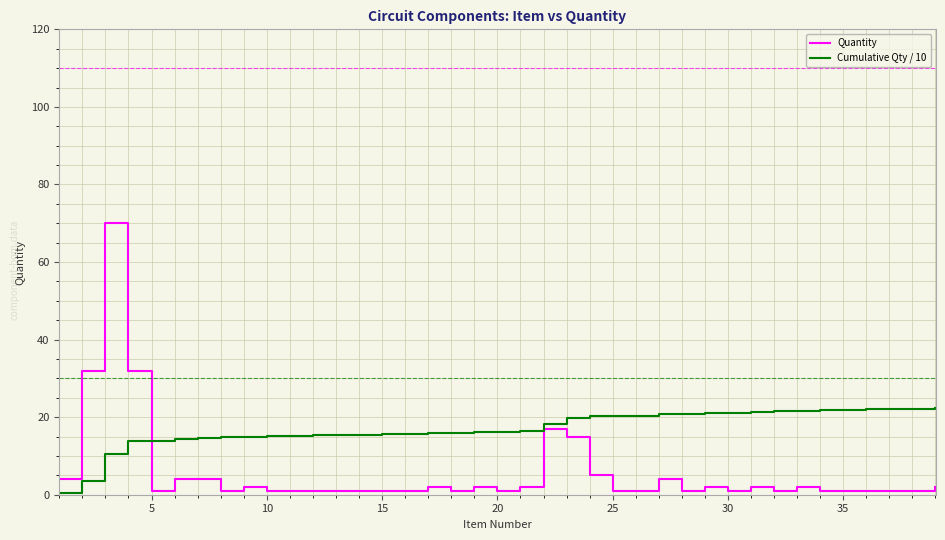

Which series has the largest range (max minus min)?

Quantity